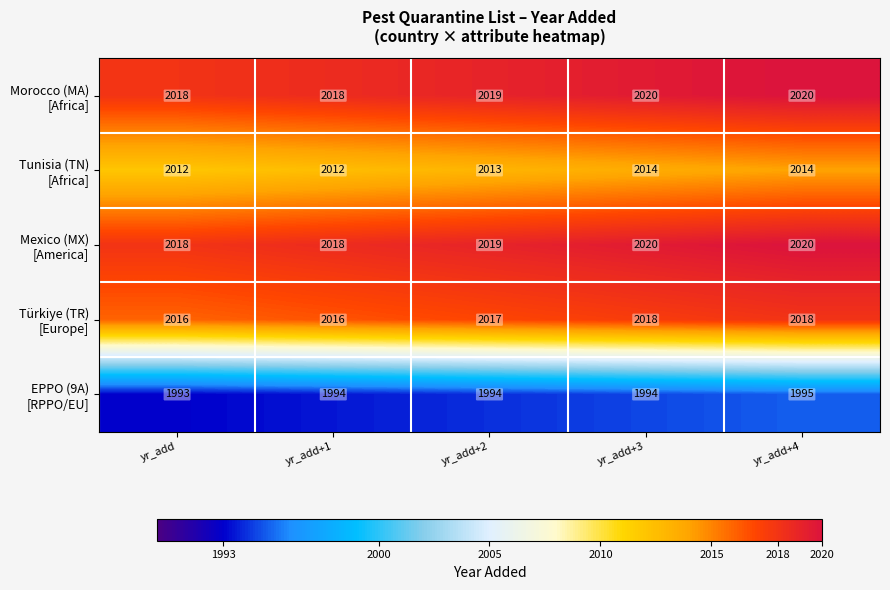

At how many categories does at least one series exceed 1997?

5